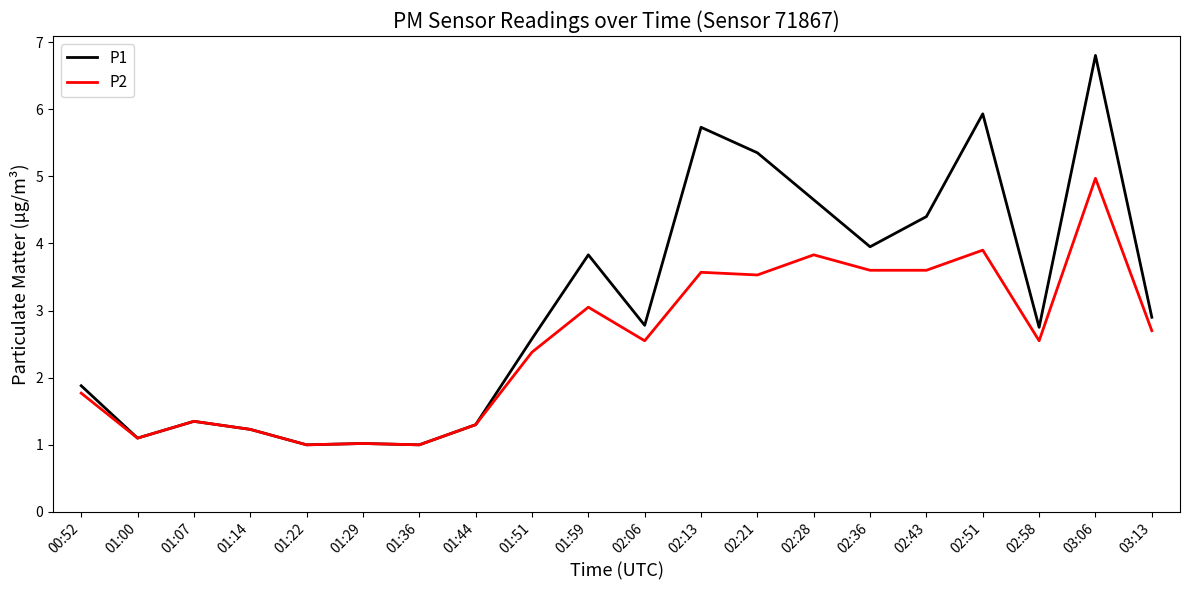

The value of P2 at 00:52 is 2.7. True or false?

False